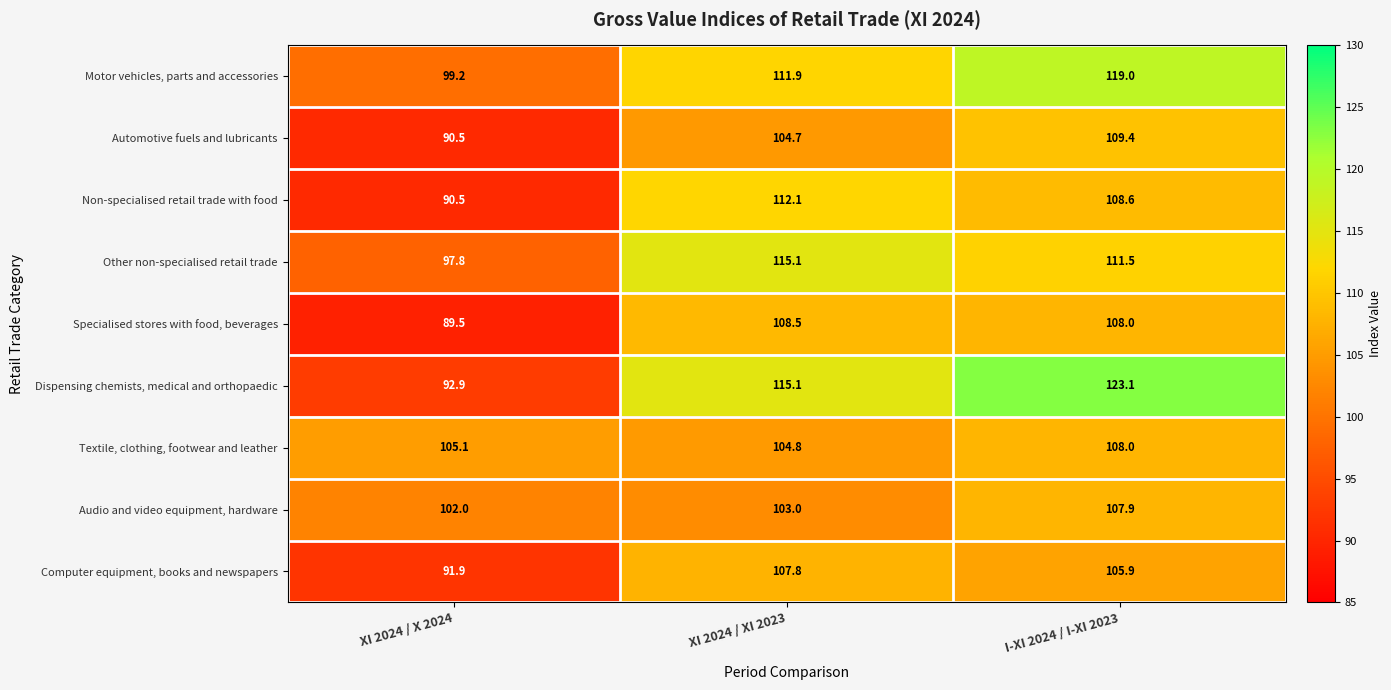

The value of Computer equipment, books and newspapers at XI 2024 / X 2024 is 91.9. True or false?

True